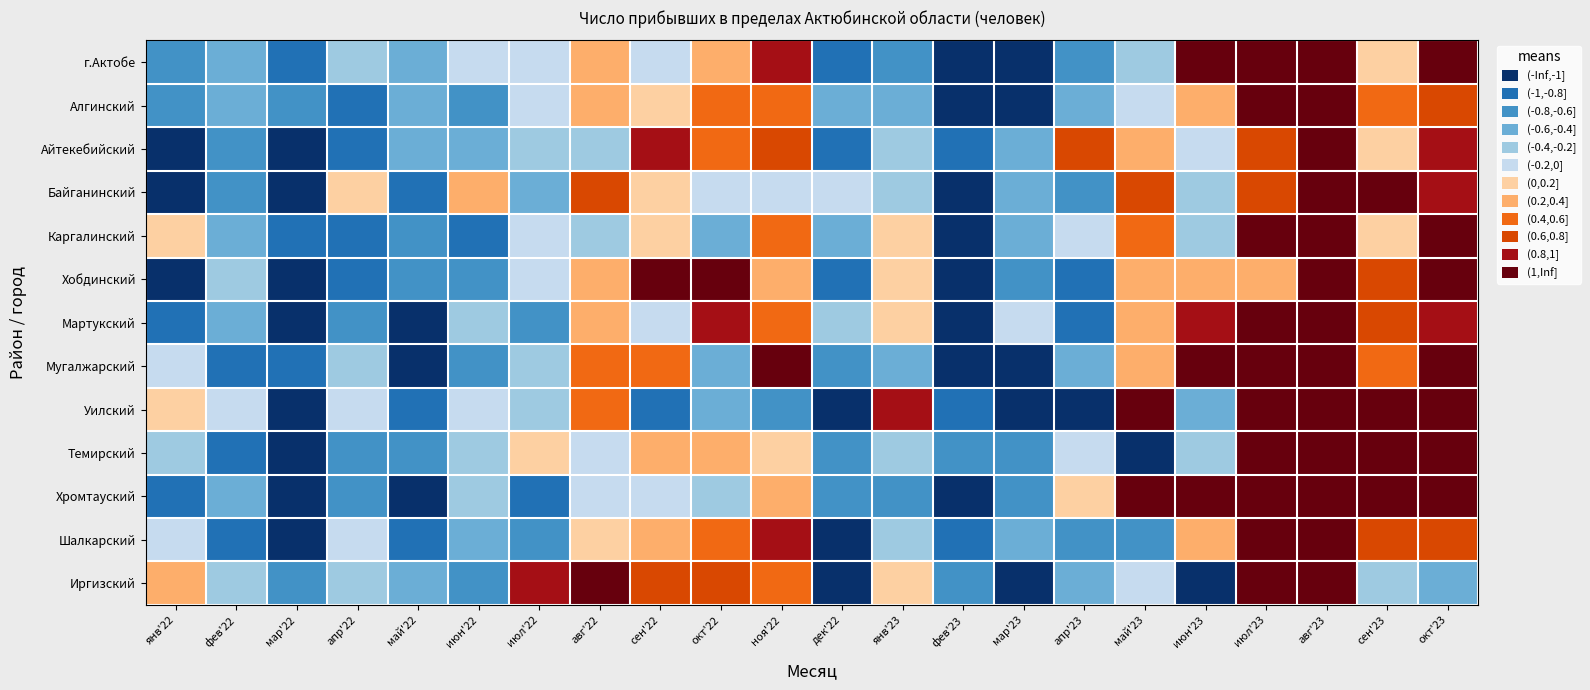

Reading left to right, list all the values displayed in this chart.

г.Актобе: янв'22=-0.7	фев'22=-0.4	мар'22=-1.0	апр'22=-0.2	май'22=-0.5	июн'22=-0.0	июл'22=-0.2	авг'22=0.2	сен'22=-0.0	окт'22=0.3	ноя'22=0.8	дек'22=-1.0	янв'23=-0.7	фев'23=-1.7	мар'23=-1.2	апр'23=-0.7	май'23=-0.3	июн'23=1.3	июл'23=2.0	авг'23=2.0	сен'23=0.2	окт'23=1.2
Алгинский: янв'22=-0.6	фев'22=-0.4	мар'22=-0.7	апр'22=-0.9	май'22=-0.5	июн'22=-0.7	июл'22=-0.2	авг'22=0.4	сен'22=0.1	окт'22=0.5	ноя'22=0.4	дек'22=-0.5	янв'23=-0.6	фев'23=-1.4	мар'23=-1.2	апр'23=-0.5	май'23=-0.1	июн'23=0.2	июл'23=2.0	авг'23=2.0	сен'23=0.5	окт'23=0.6
Айтекебийский: янв'22=-1.4	фев'22=-0.8	мар'22=-1.0	апр'22=-0.8	май'22=-0.6	июн'22=-0.5	июл'22=-0.3	авг'22=-0.3	сен'22=1.0	окт'22=0.5	ноя'22=0.7	дек'22=-0.8	янв'23=-0.3	фев'23=-0.8	мар'23=-0.5	апр'23=0.8	май'23=0.3	июн'23=-0.2	июл'23=0.7	авг'23=2.0	сен'23=0.1	окт'23=0.9
Байганинский: янв'22=-1.3	фев'22=-0.7	мар'22=-1.2	апр'22=0.0	май'22=-1.0	июн'22=0.2	июл'22=-0.4	авг'22=0.8	сен'22=0.0	окт'22=-0.0	ноя'22=-0.1	дек'22=-0.2	янв'23=-0.2	фев'23=-1.4	мар'23=-0.6	апр'23=-0.8	май'23=0.7	июн'23=-0.2	июл'23=0.7	авг'23=2.0	сен'23=1.3	окт'23=1.0
Каргалинский: янв'22=0.1	фев'22=-0.5	мар'22=-0.9	апр'22=-0.9	май'22=-0.7	июн'22=-1.0	июл'22=-0.1	авг'22=-0.4	сен'22=0.1	окт'22=-0.5	ноя'22=0.4	дек'22=-0.5	янв'23=0.1	фев'23=-1.1	мар'23=-0.6	апр'23=-0.0	май'23=0.6	июн'23=-0.2	июл'23=1.0	авг'23=2.0	сен'23=0.0	окт'23=1.8
Хобдинский: янв'22=-1.5	фев'22=-0.3	мар'22=-1.4	апр'22=-0.8	май'22=-0.6	июн'22=-0.7	июл'22=-0.1	авг'22=0.2	сен'22=1.4	окт'22=1.0	ноя'22=0.3	дек'22=-0.8	янв'23=0.1	фев'23=-1.0	мар'23=-0.8	апр'23=-0.9	май'23=0.3	июн'23=0.2	июл'23=0.4	авг'23=2.0	сен'23=0.7	окт'23=1.9
Мартукский: янв'22=-0.9	фев'22=-0.5	мар'22=-1.2	апр'22=-0.7	май'22=-1.4	июн'22=-0.3	июл'22=-0.7	авг'22=0.2	сен'22=-0.2	окт'22=0.9	ноя'22=0.5	дек'22=-0.3	янв'23=0.1	фев'23=-1.6	мар'23=-0.2	апр'23=-0.8	май'23=0.2	июн'23=0.9	июл'23=2.0	авг'23=2.0	сен'23=0.8	окт'23=0.9
Мугалжарский: янв'22=-0.1	фев'22=-0.8	мар'22=-0.9	апр'22=-0.3	май'22=-1.3	июн'22=-0.6	июл'22=-0.4	авг'22=0.6	сен'22=0.6	окт'22=-0.5	ноя'22=1.1	дек'22=-0.8	янв'23=-0.4	фев'23=-1.4	мар'23=-1.5	апр'23=-0.4	май'23=0.3	июн'23=1.1	июл'23=1.9	авг'23=2.0	сен'23=0.5	окт'23=1.2
Уилский: янв'22=0.2	фев'22=-0.1	мар'22=-1.0	апр'22=-0.0	май'22=-0.9	июн'22=-0.1	июл'22=-0.3	авг'22=0.4	сен'22=-0.9	окт'22=-0.5	ноя'22=-0.6	дек'22=-1.1	янв'23=0.9	фев'23=-0.9	мар'23=-1.2	апр'23=-1.0	май'23=1.0	июн'23=-0.4	июл'23=1.5	авг'23=2.0	сен'23=1.4	окт'23=1.9
Темирский: янв'22=-0.3	фев'22=-0.9	мар'22=-1.1	апр'22=-0.6	май'22=-0.7	июн'22=-0.3	июл'22=0.1	авг'22=-0.0	сен'22=0.3	окт'22=0.2	ноя'22=0.1	дек'22=-0.6	янв'23=-0.2	фев'23=-0.8	мар'23=-0.8	апр'23=-0.0	май'23=-1.3	июн'23=-0.3	июл'23=1.5	авг'23=2.0	сен'23=1.1	окт'23=1.2
Хромтауский: янв'22=-0.9	фев'22=-0.5	мар'22=-1.0	апр'22=-0.7	май'22=-1.0	июн'22=-0.3	июл'22=-1.0	авг'22=-0.0	сен'22=-0.0	окт'22=-0.3	ноя'22=0.3	дек'22=-0.7	янв'23=-0.7	фев'23=-1.3	мар'23=-0.8	апр'23=0.0	май'23=1.2	июн'23=1.6	июл'23=1.8	авг'23=1.7	сен'23=1.1	окт'23=1.6
Шалкарский: янв'22=-0.1	фев'22=-0.9	мар'22=-1.0	апр'22=-0.0	май'22=-0.9	июн'22=-0.4	июл'22=-0.6	авг'22=0.1	сен'22=0.3	окт'22=0.5	ноя'22=1.0	дек'22=-1.3	янв'23=-0.2	фев'23=-0.9	мар'23=-0.4	апр'23=-0.8	май'23=-0.7	июн'23=0.3	июл'23=1.5	авг'23=2.0	сен'23=0.7	окт'23=0.7
Иргизский: янв'22=0.3	фев'22=-0.4	мар'22=-0.8	апр'22=-0.2	май'22=-0.5	июн'22=-0.8	июл'22=0.9	авг'22=1.4	сен'22=0.8	окт'22=0.8	ноя'22=0.4	дек'22=-1.4	янв'23=0.2	фев'23=-0.8	мар'23=-1.3	апр'23=-0.5	май'23=-0.0	июн'23=-1.4	июл'23=2.0	авг'23=1.4	сен'23=-0.4	окт'23=-0.6